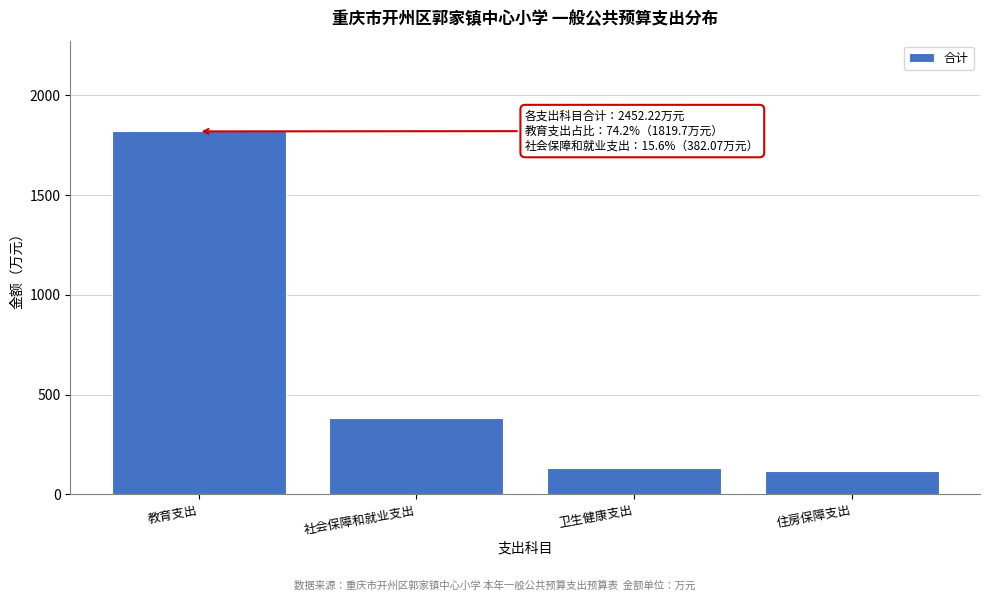

Reading left to right, what are all the values shown in this chart?

1819.7	382.1	133.0	117.4